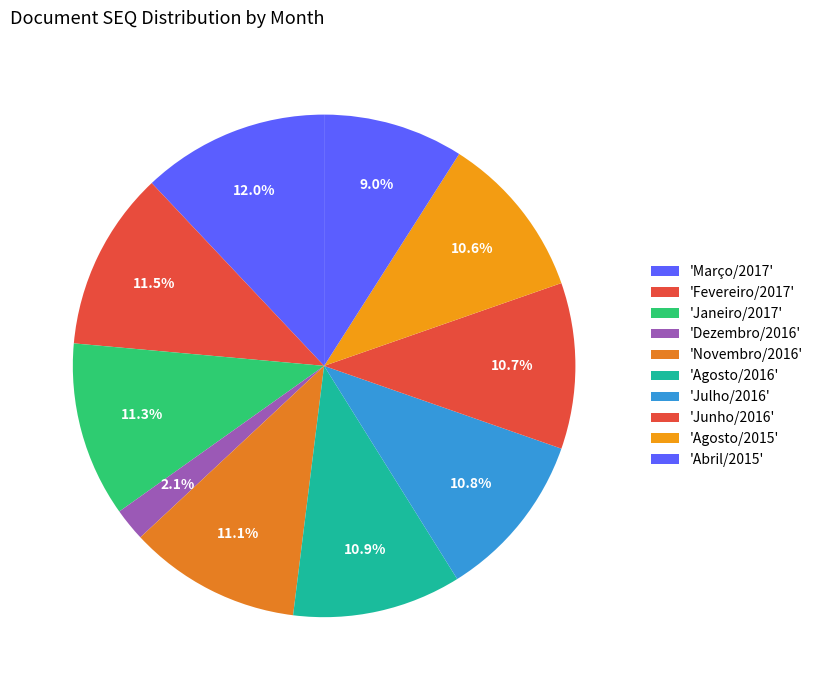

How many segments does this pie chart have?

10